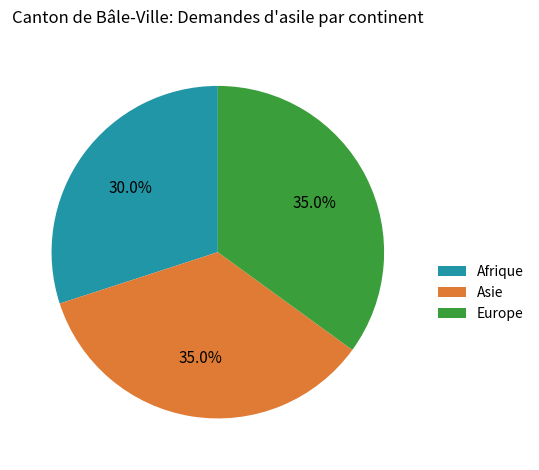

To the nearest percent, what is the difference between the largest and smallest slice percentages?

5%